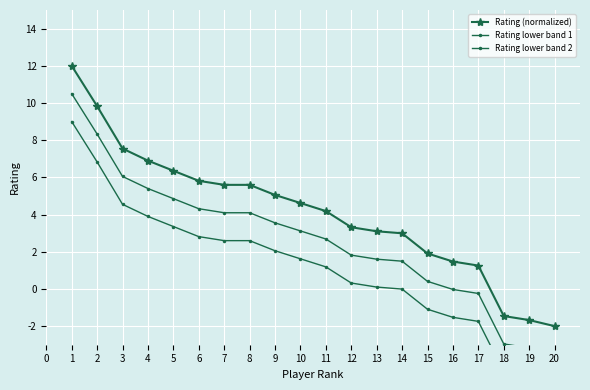

What are all the series names shown in the legend?

Rating (normalized), Rating lower band 1, Rating lower band 2